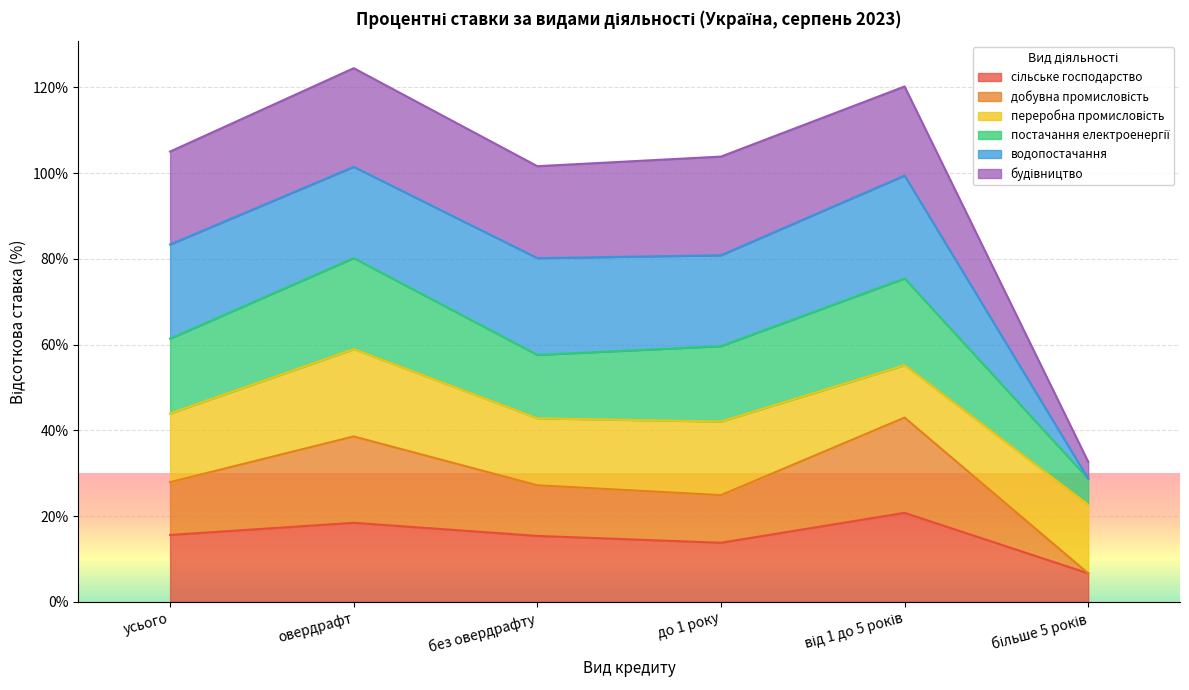

How many interior local valleys does the добувна промисловість series have?

1